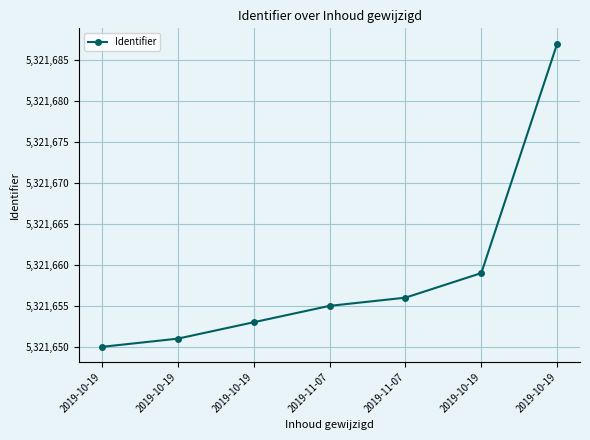

What is the ratio of the value at 2019-11-07 to the value at 2019-10-19?

1.0